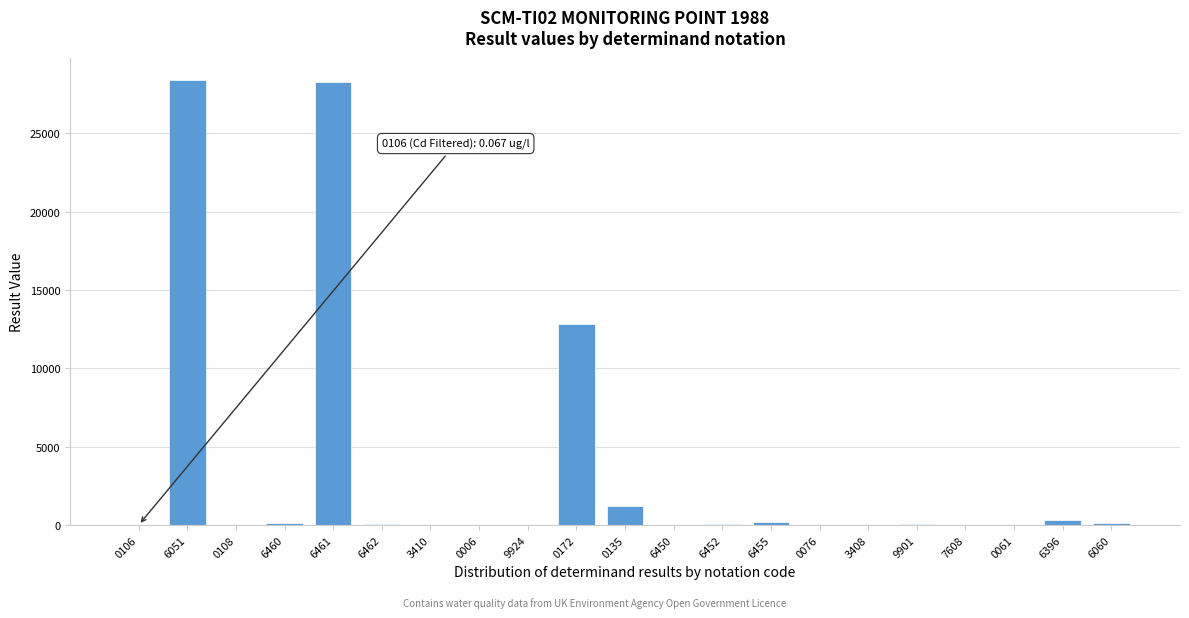

What is the maximum value shown in the chart?

28400.0